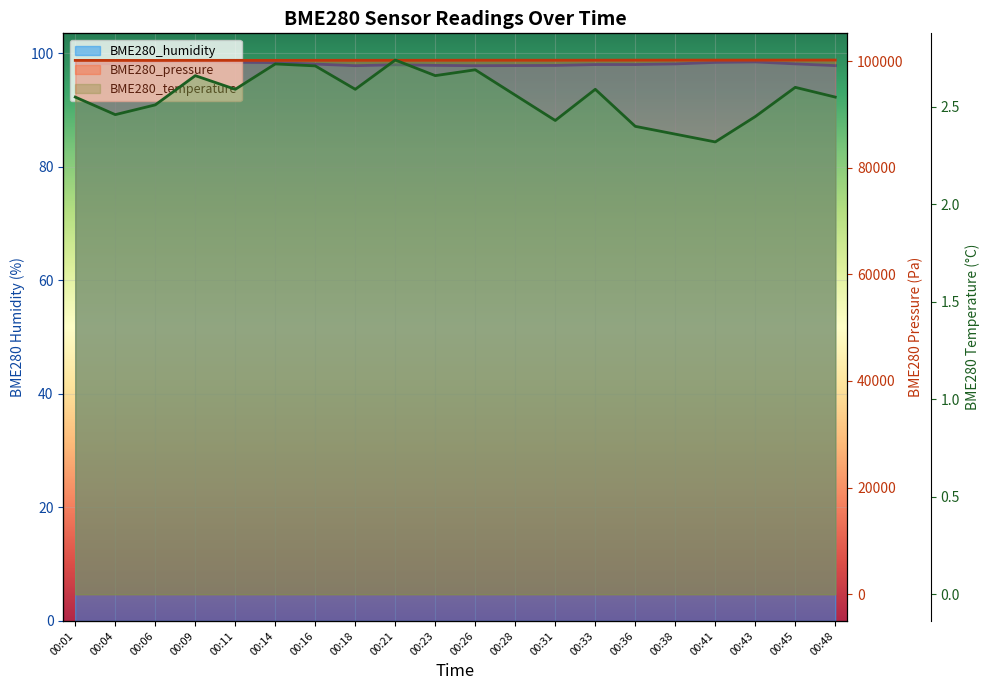

At which category does BME280_humidity reach its first local valley?

00:04